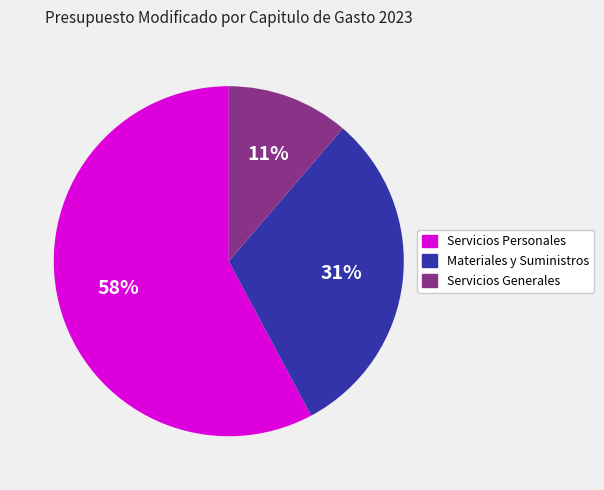

Count the number of slices in the pie.

3